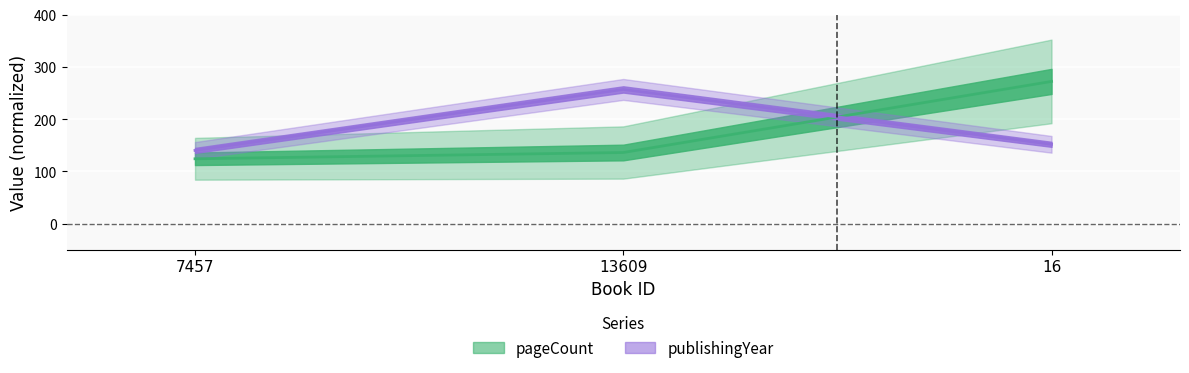

At which category is the sum across all series the highest?

16